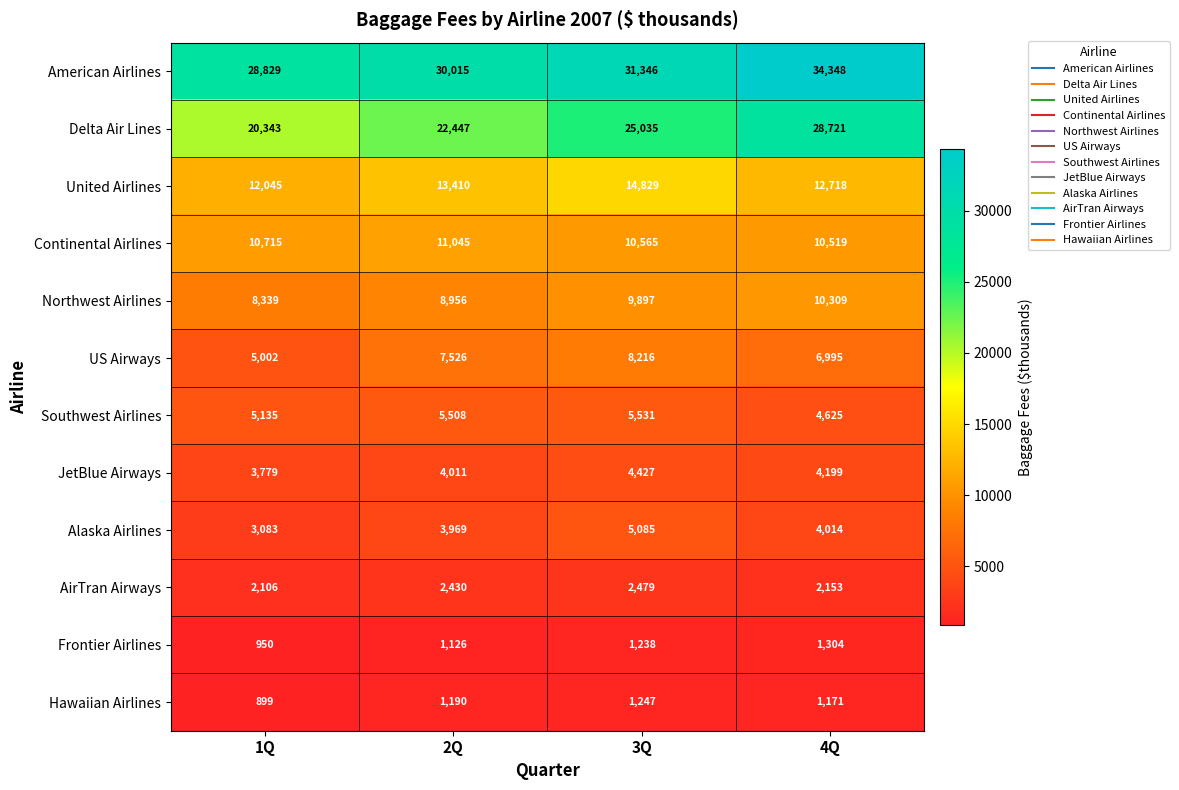

Is it true that Alaska Airlines equals 1076 at 1Q?

False